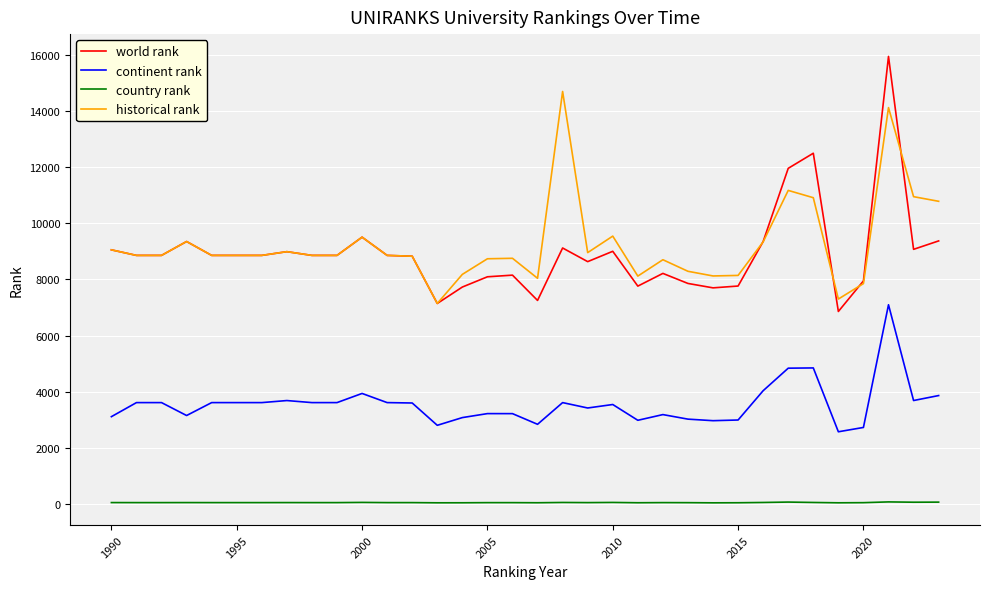

Rank the series by their maximum value, from highest to lowest.

world rank, historical rank, continent rank, country rank